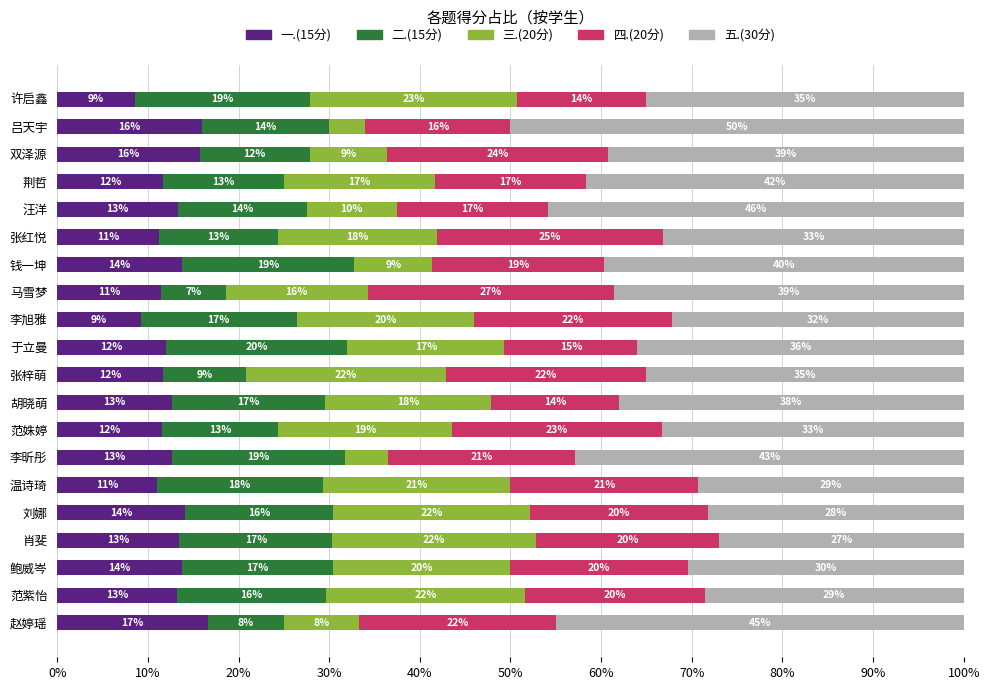

Count the number of categories in the chart.

20